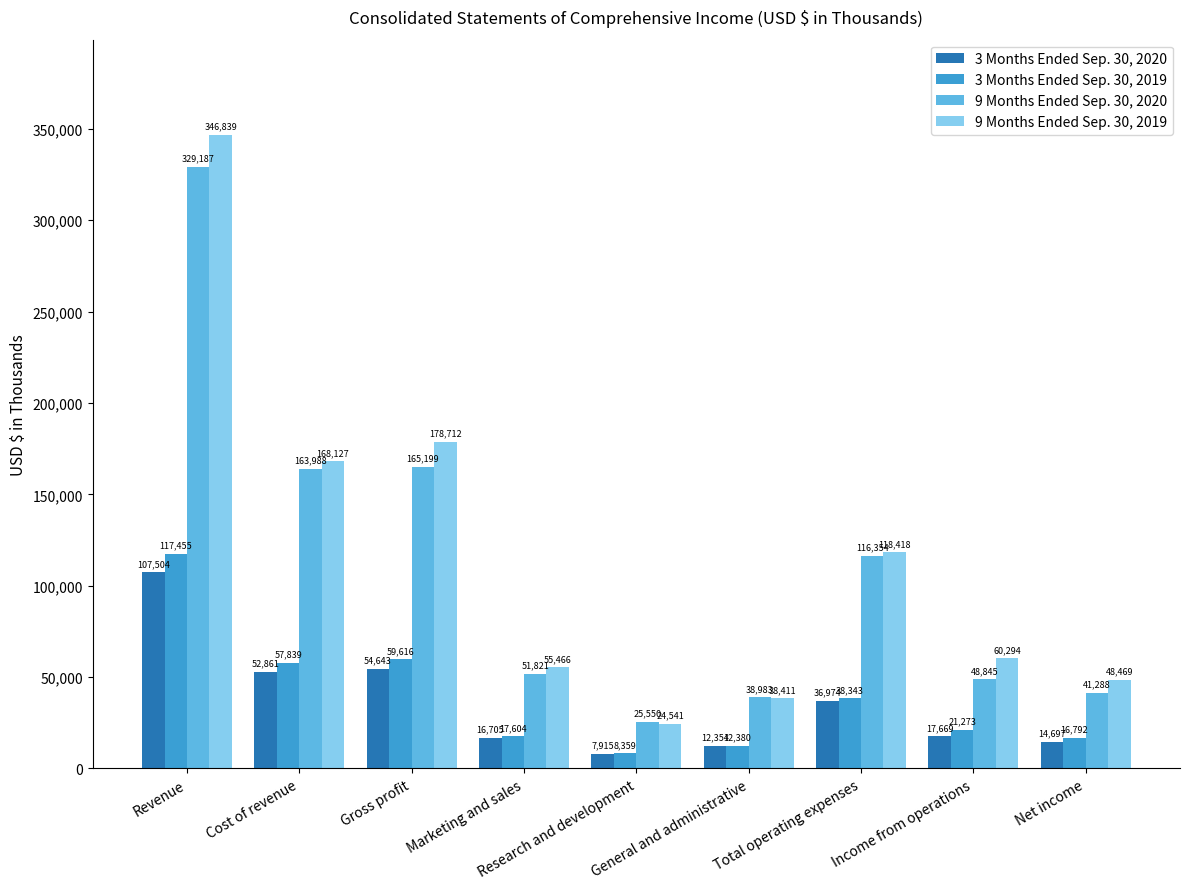

What is the label of the 6th bar from the left?

General and administrative